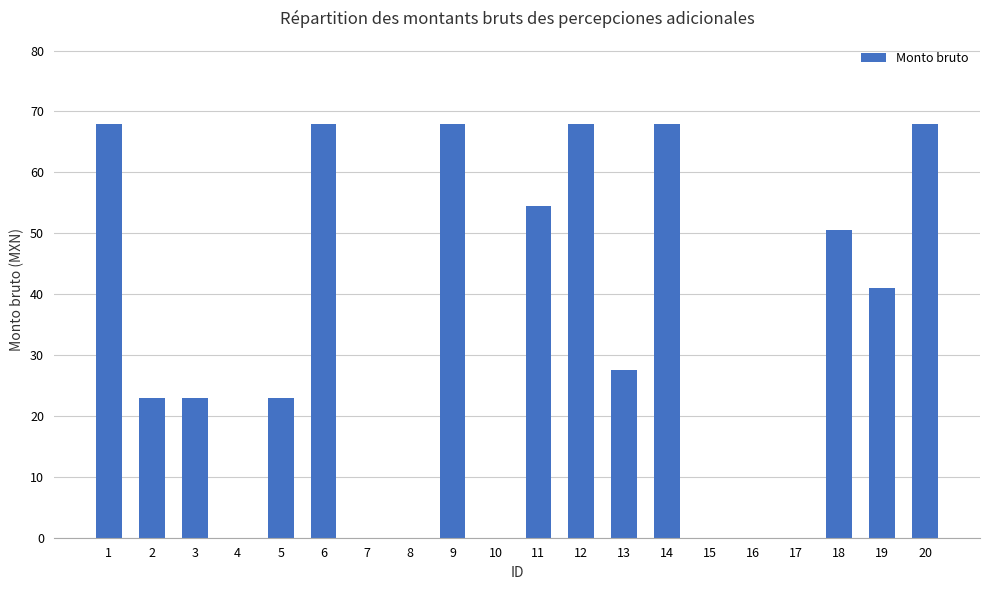

At which label does the data first exceed 27?

1